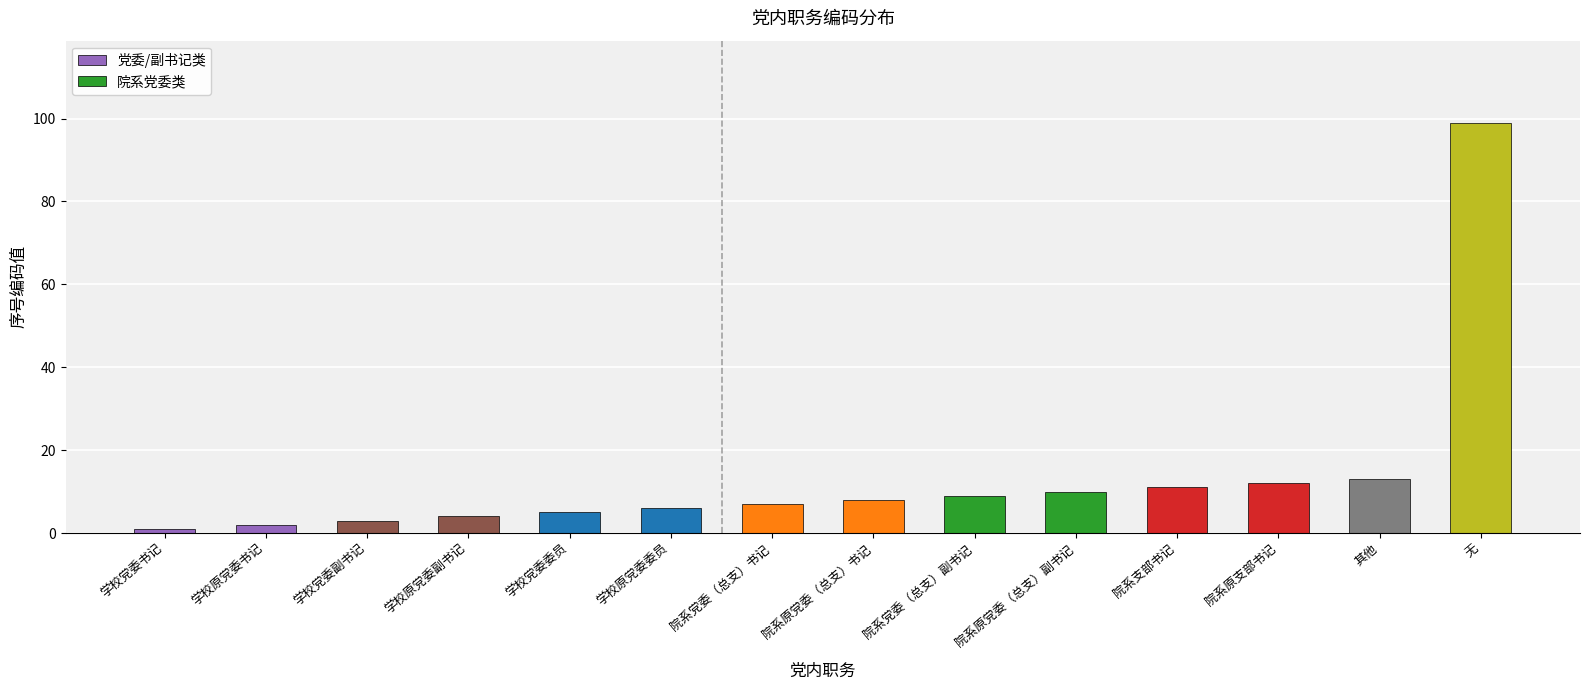

The chart shows a value of 6 at 其他. True or false?

False